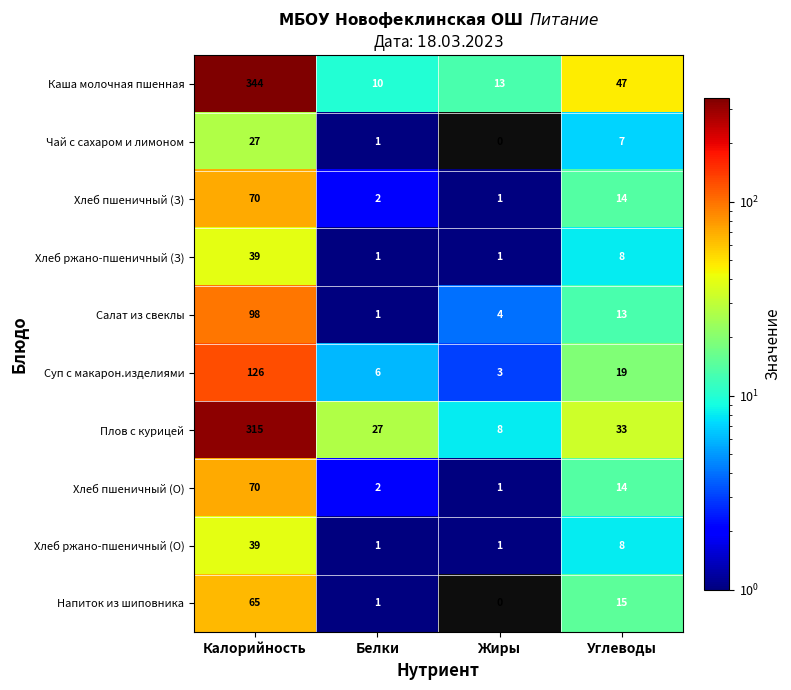

What is the maximum value shown in the chart?

344